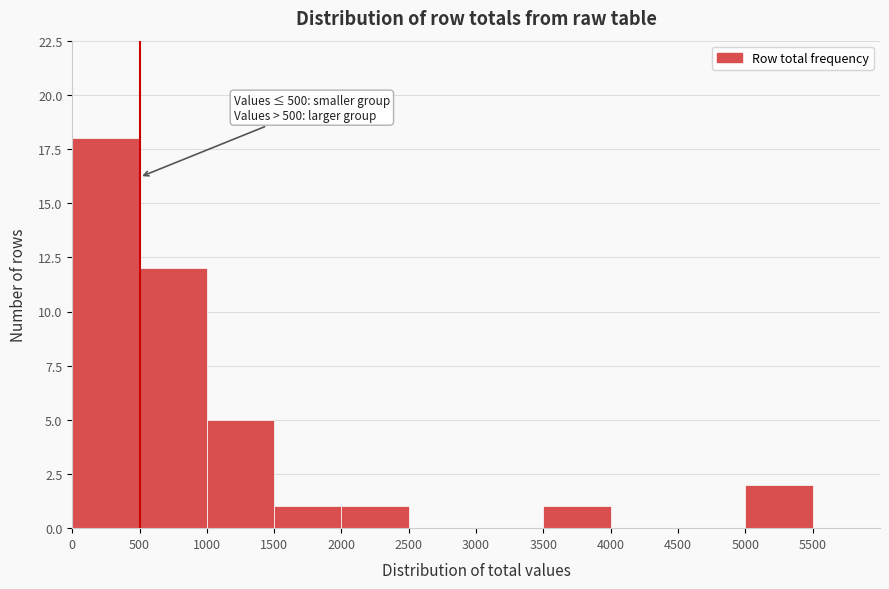

Over which range of the x-axis is the bar tallest?

0 to 500